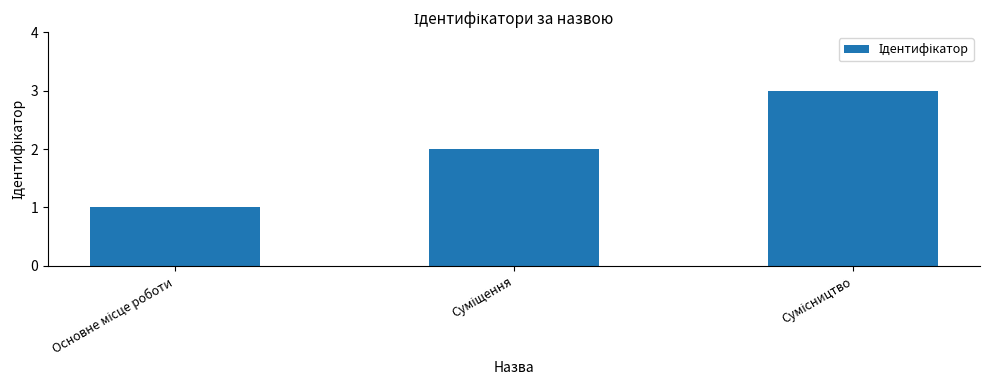

What is the greatest value displayed?

3